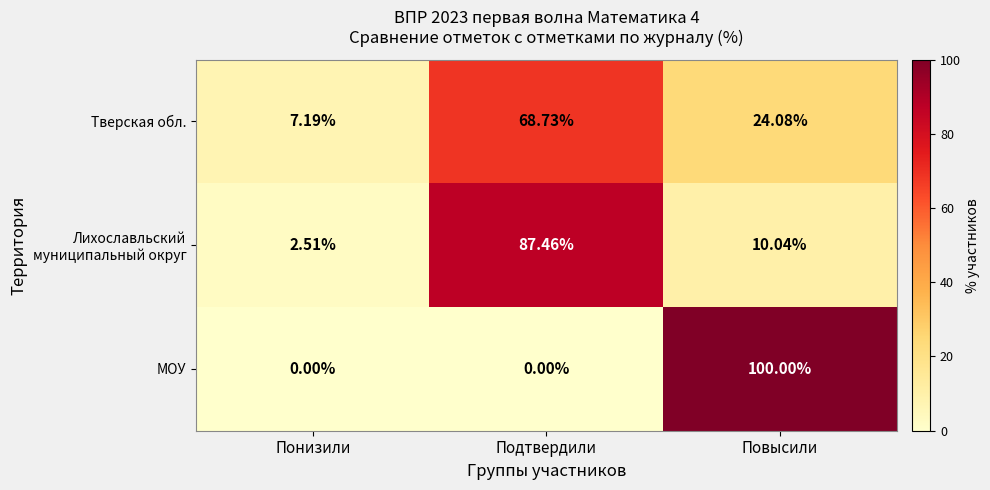

At how many categories does at least one series exceed 45?

2